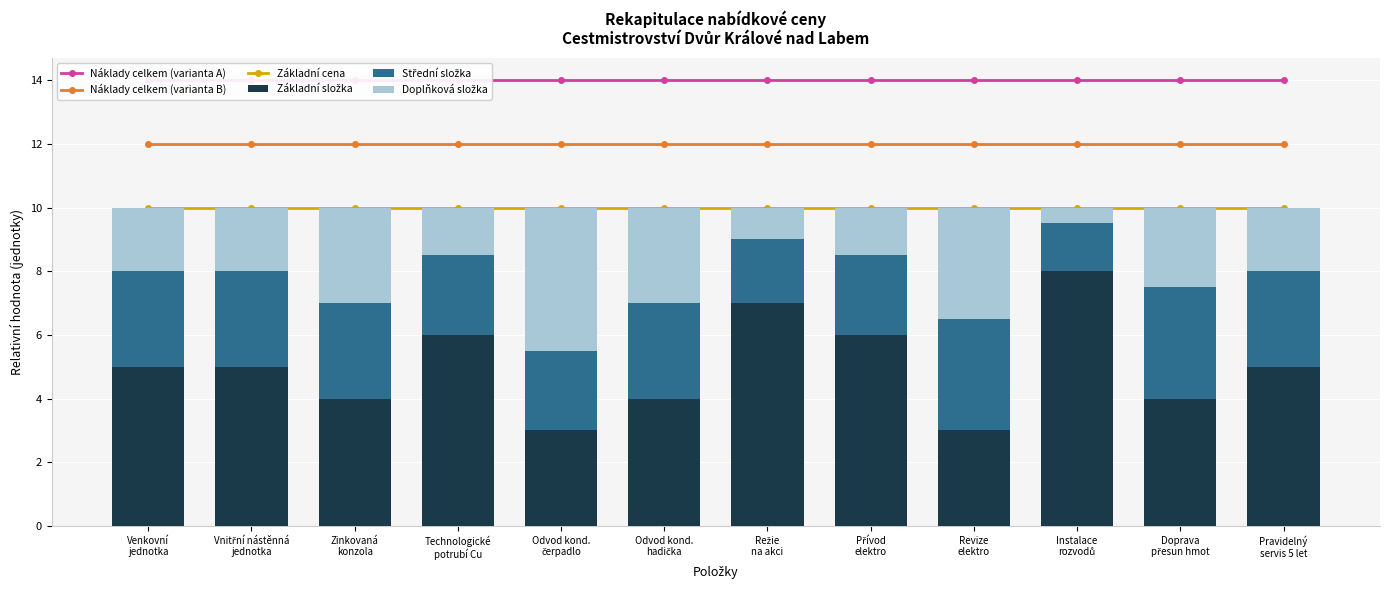

What is the minimum value shown in the chart?

0.5